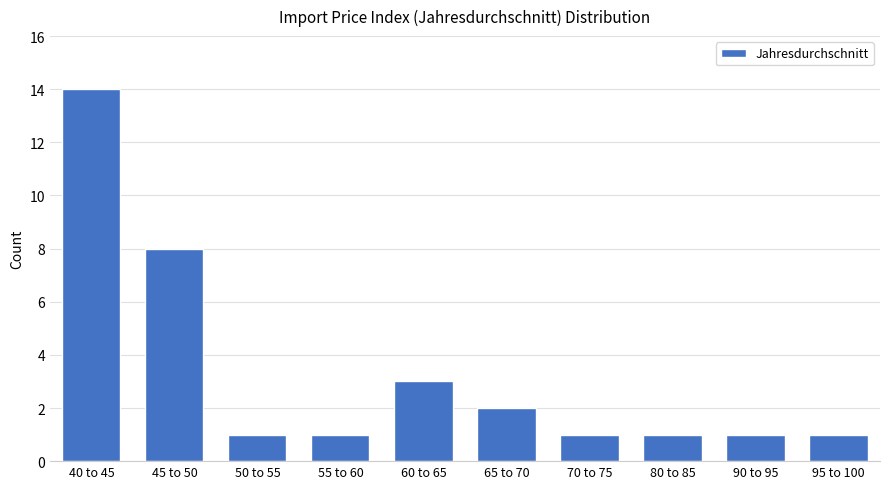

Reading left to right, extract all data points from this chart.

40 to 45=14	45 to 50=8	50 to 55=1	55 to 60=1	60 to 65=3	65 to 70=2	70 to 75=1	80 to 85=1	90 to 95=1	95 to 100=1